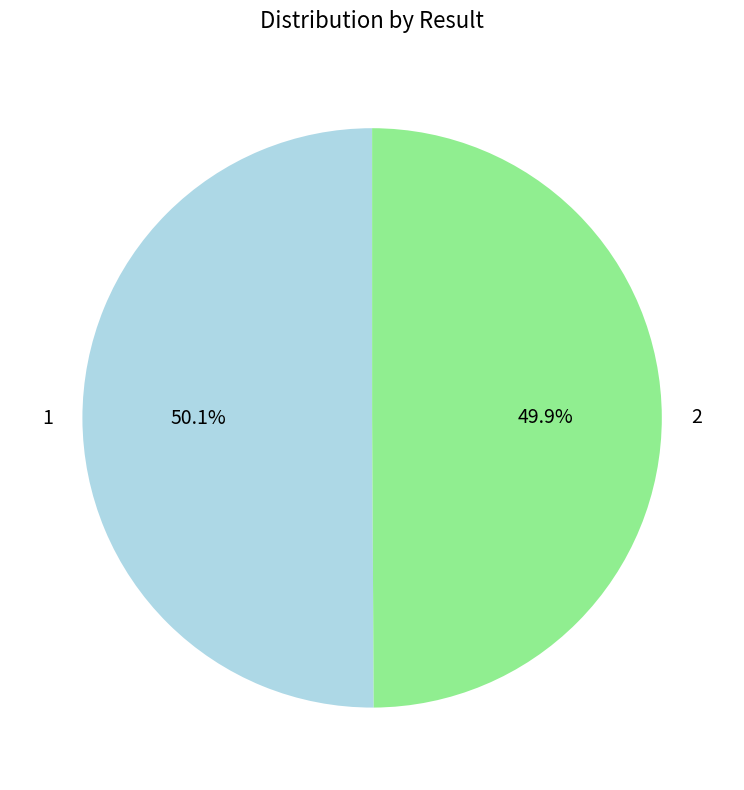

How much of the chart is everything except 1?

49.9%